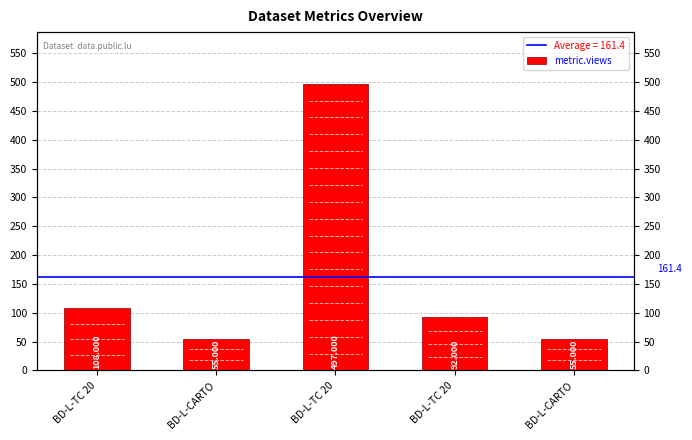

Are the bars grouped side by side (vs. stacked)?

No